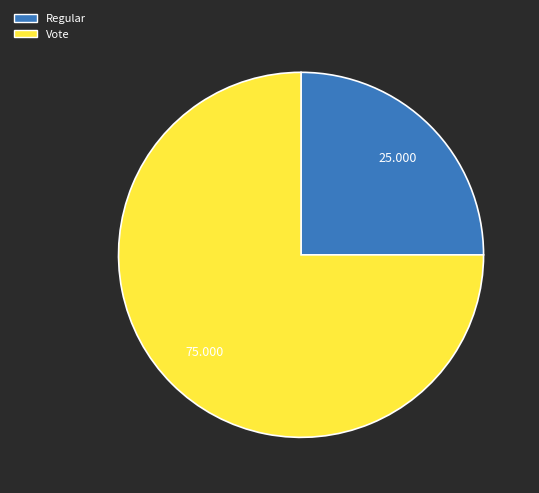

Does Regular represent more than half of the total?

No